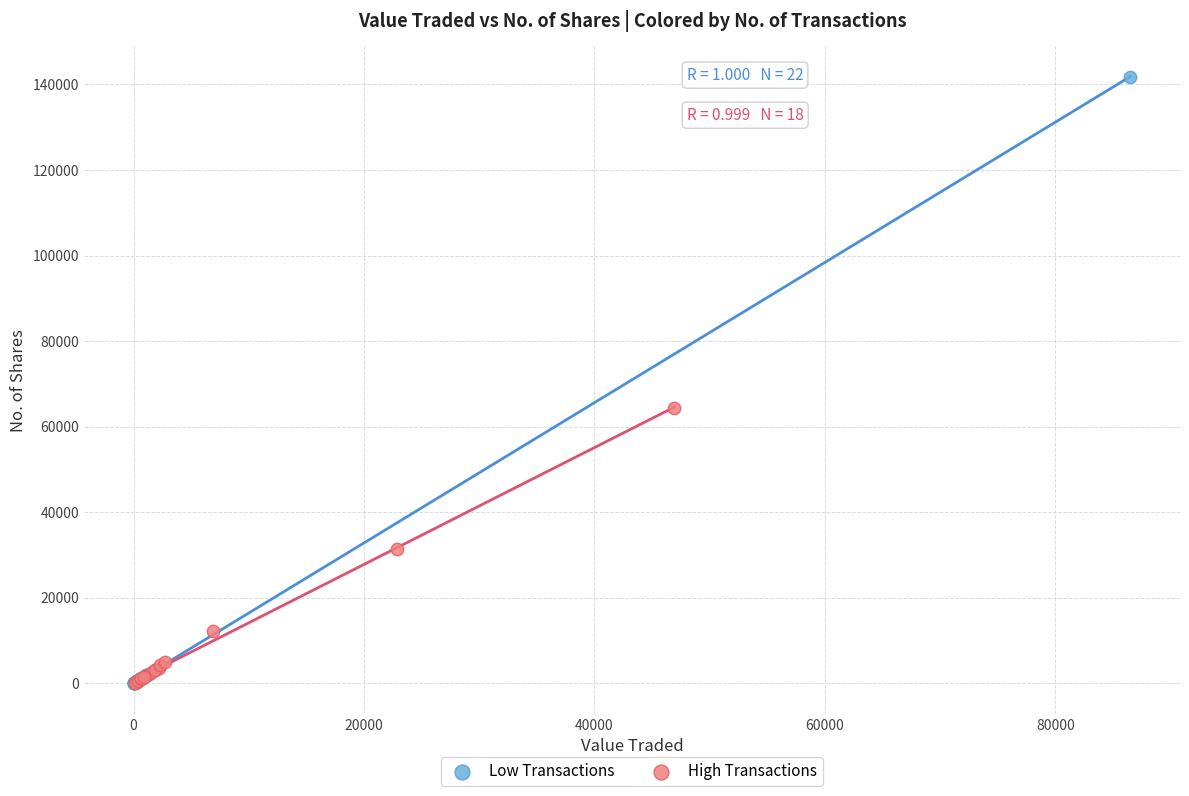

Which series has the widest spread of Y values?

Low Transactions